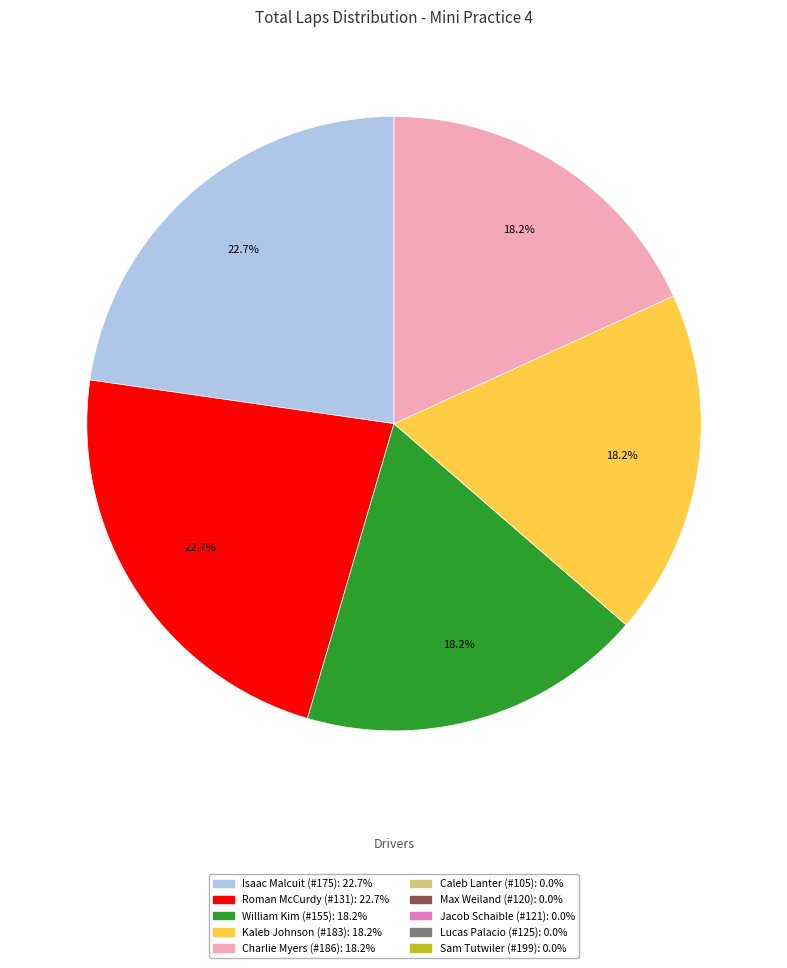

How many slices are in this pie chart?

5